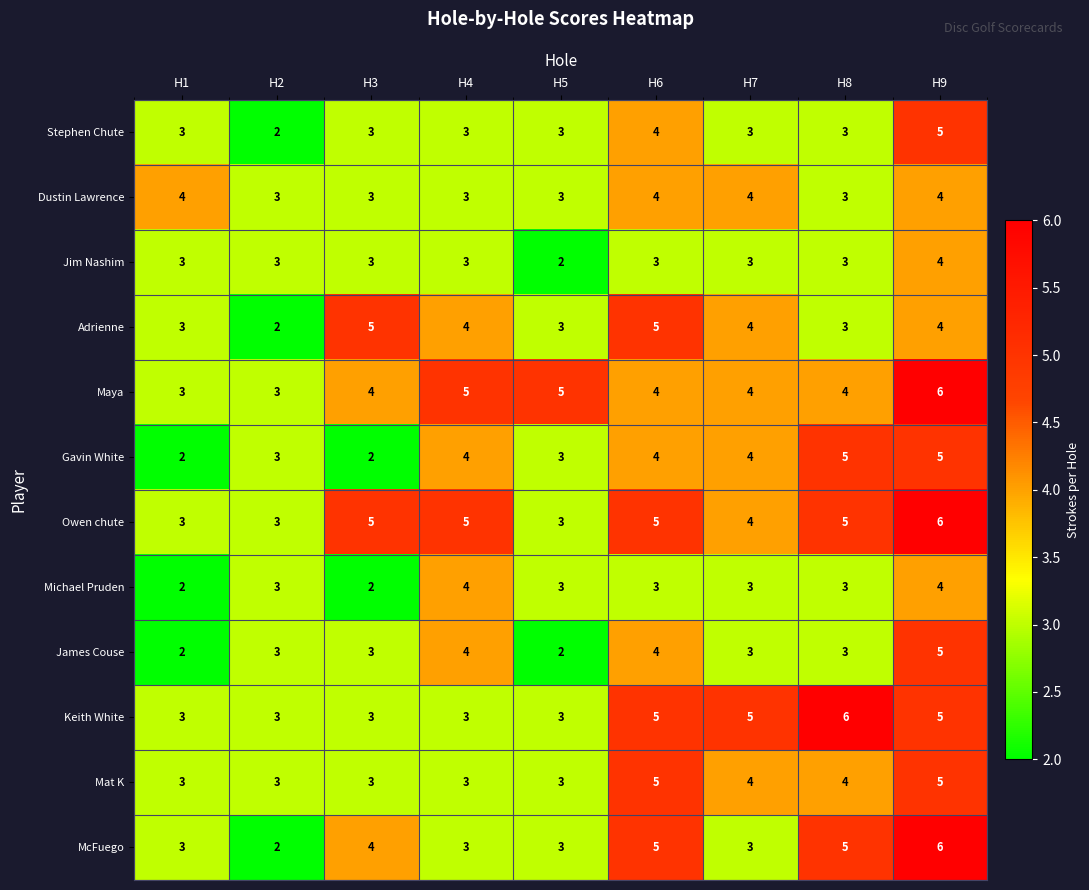

What is the sum of the Stephen Chute values at H1 and H9?

8